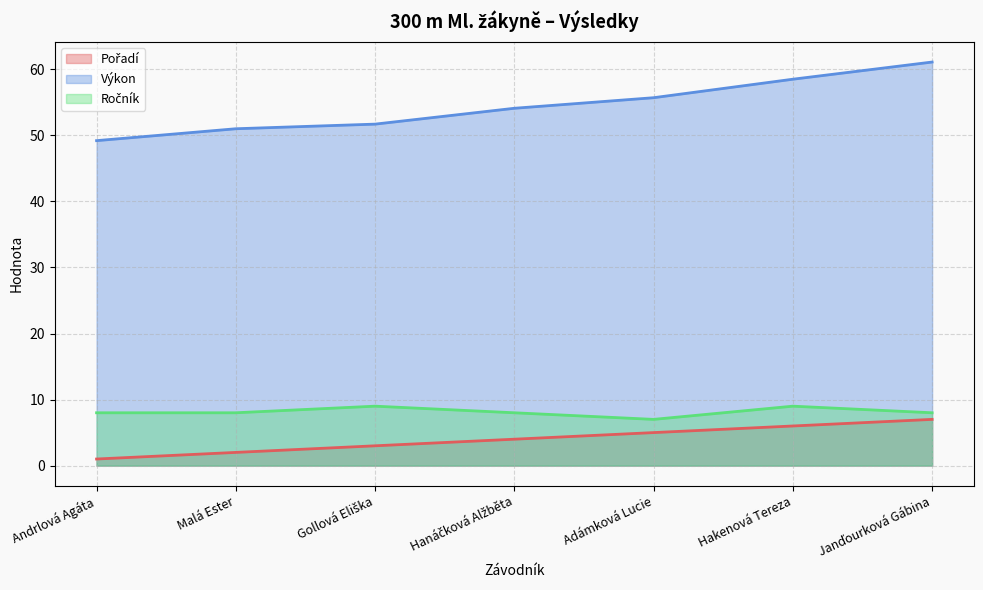

True or false: Ročník has more than 2 interior local peaks.

False